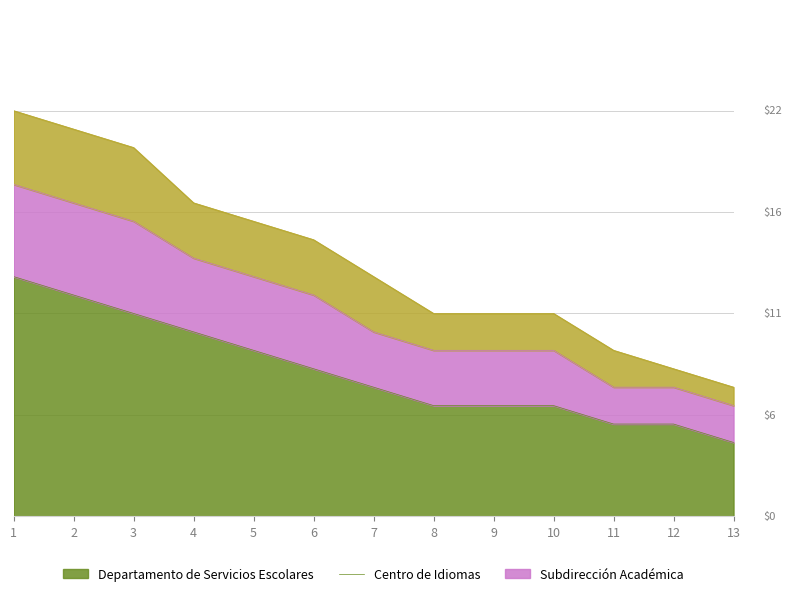

What is the greatest value displayed?

22